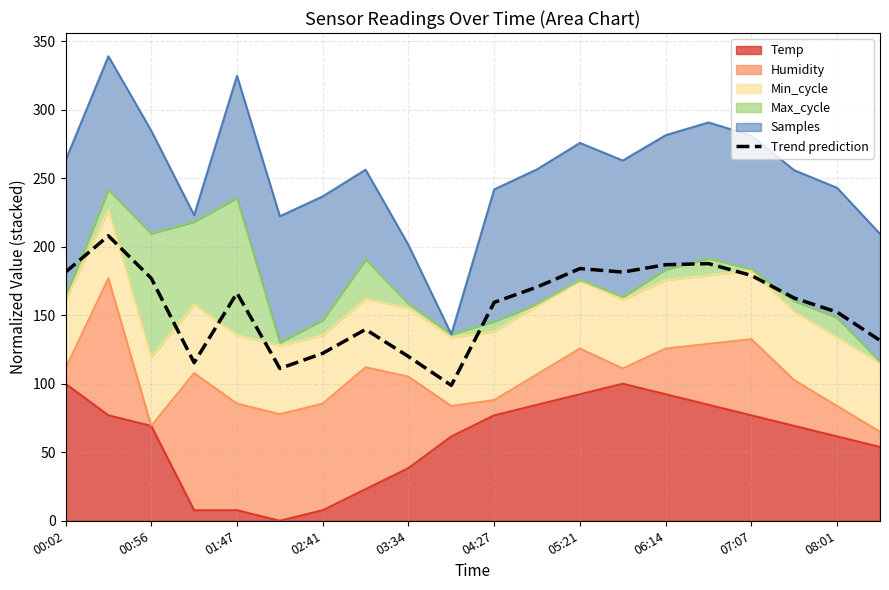

What is the approximate value at 07:07?

178.9